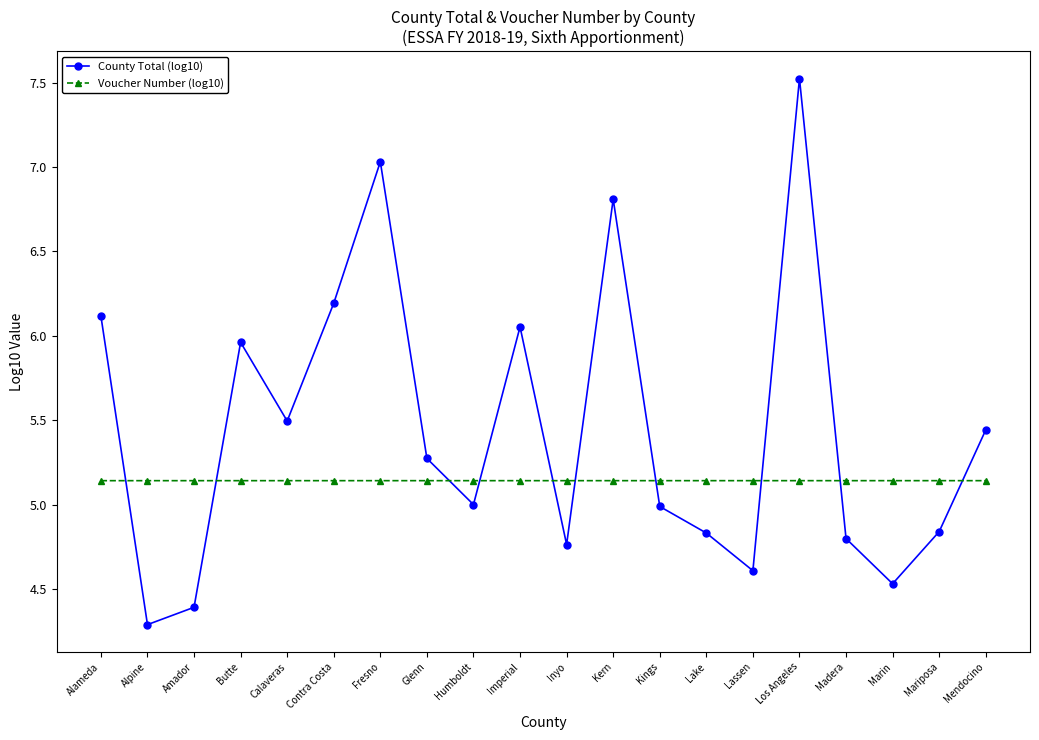

What is the maximum value for County Total (log10)?

7.5